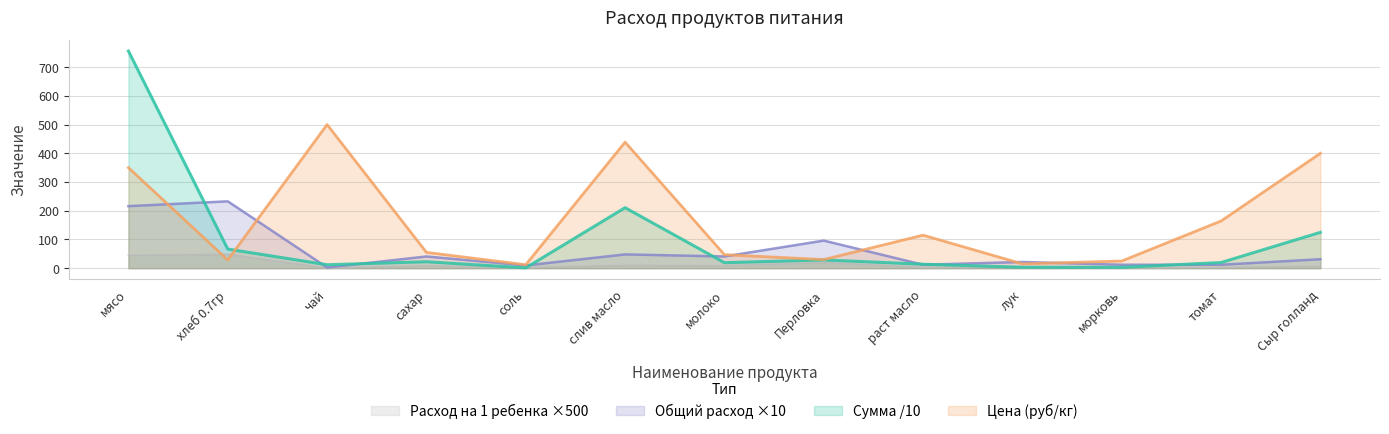

Which series has the largest range (max minus min)?

Сумма /10